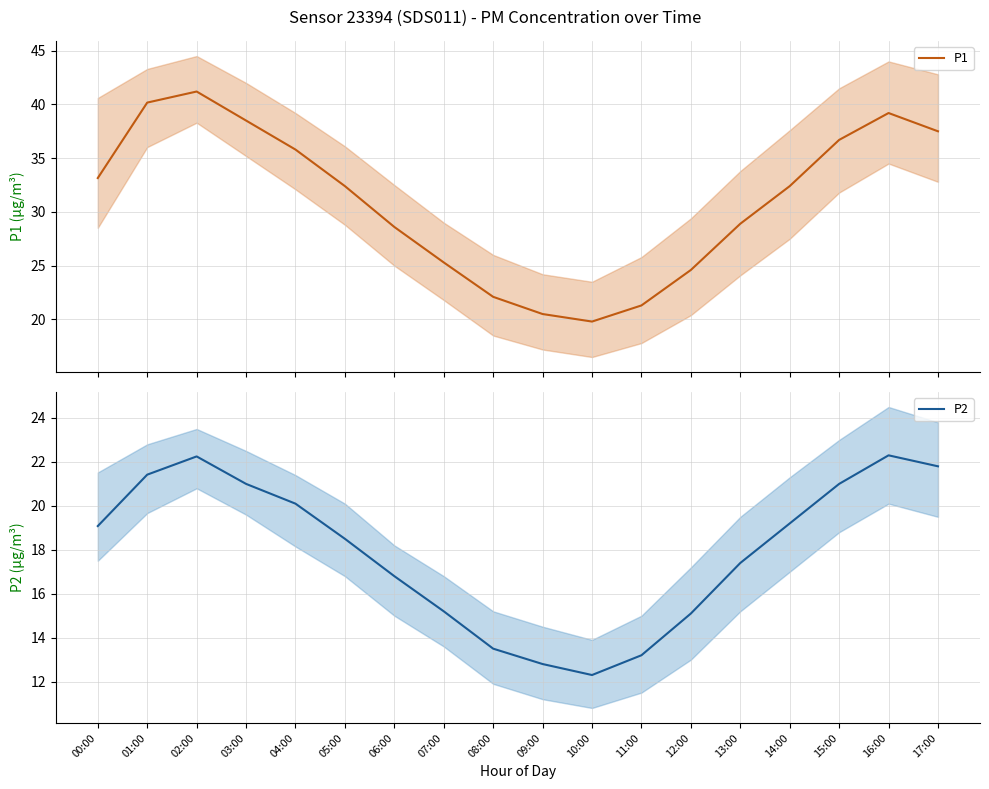

At 17:00, list the series in order from largest to smallest.

P1, P2